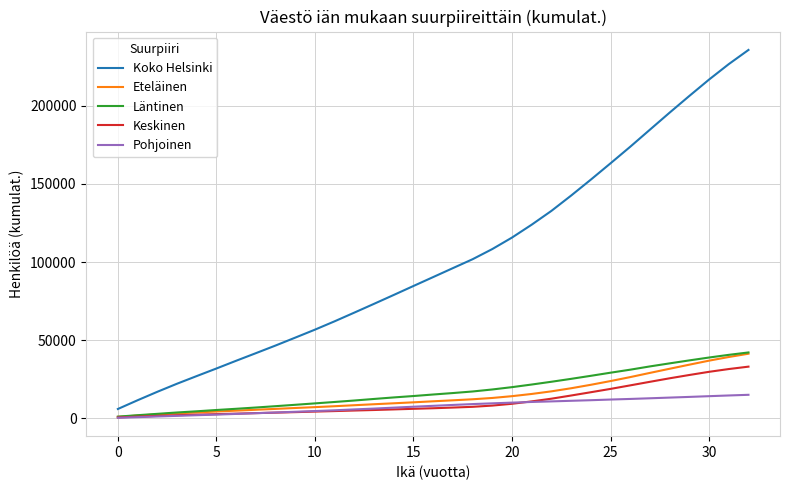

Which series has the largest total across all categories?

Koko Helsinki